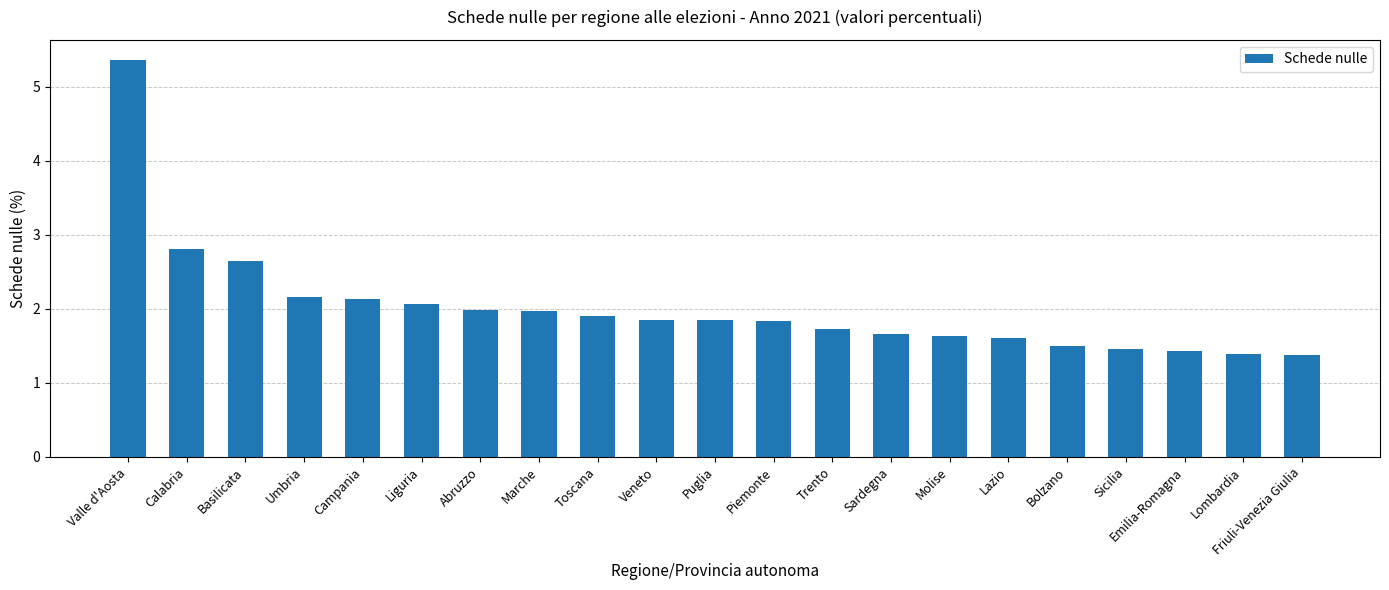

What is the label of the 1st bar from the right?

Friuli-Venezia Giulia